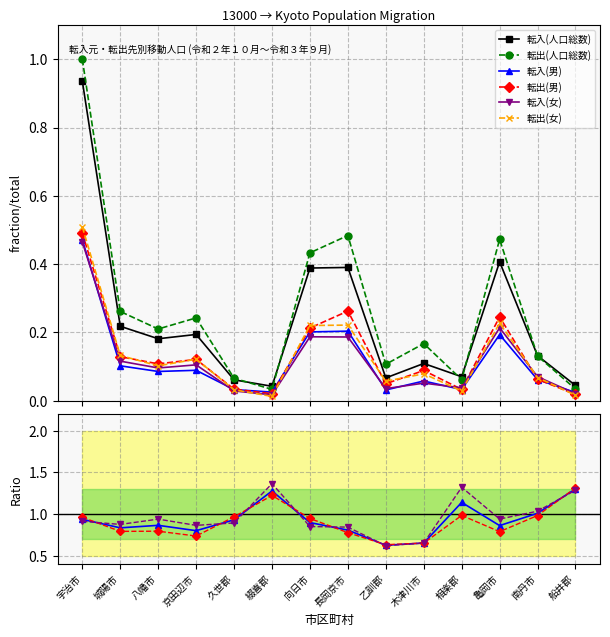

After their last crossing, which series has the higher values: 転入(男) or 転出(男)?

転入(男)